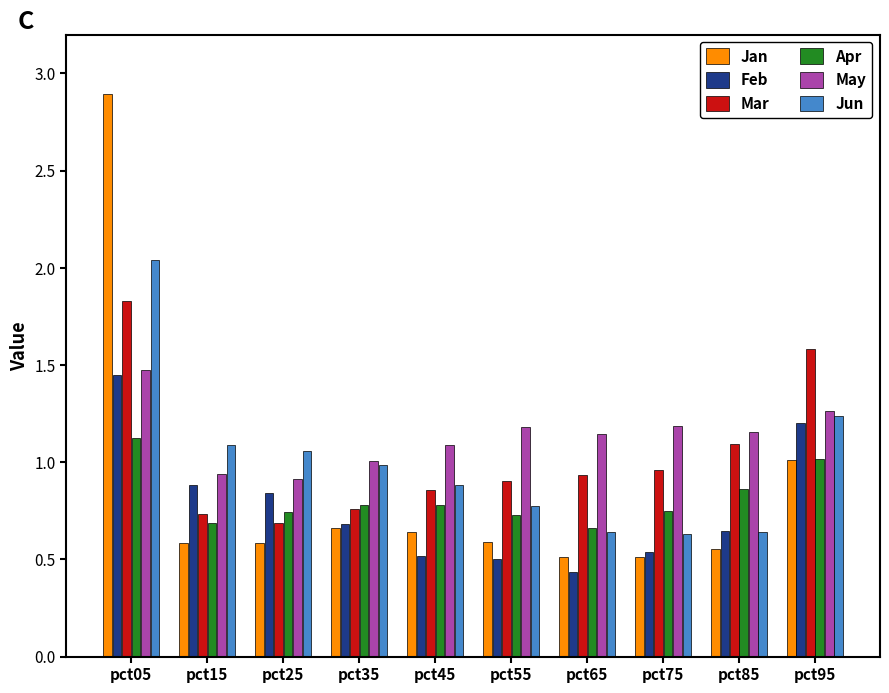

Is it true that Feb equals 0.6 at pct85?

True